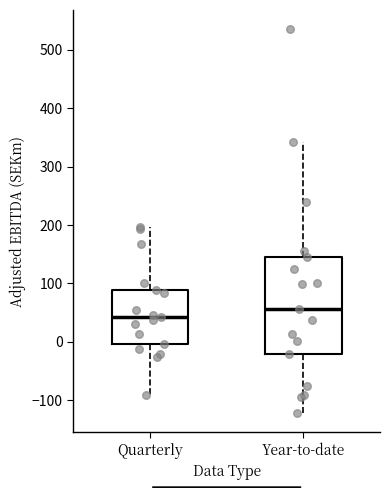

Where is the upper edge of the box for Year-to-date on the y-axis? The values are not printed on the chart, so give them approximately, as read against the axis.

150